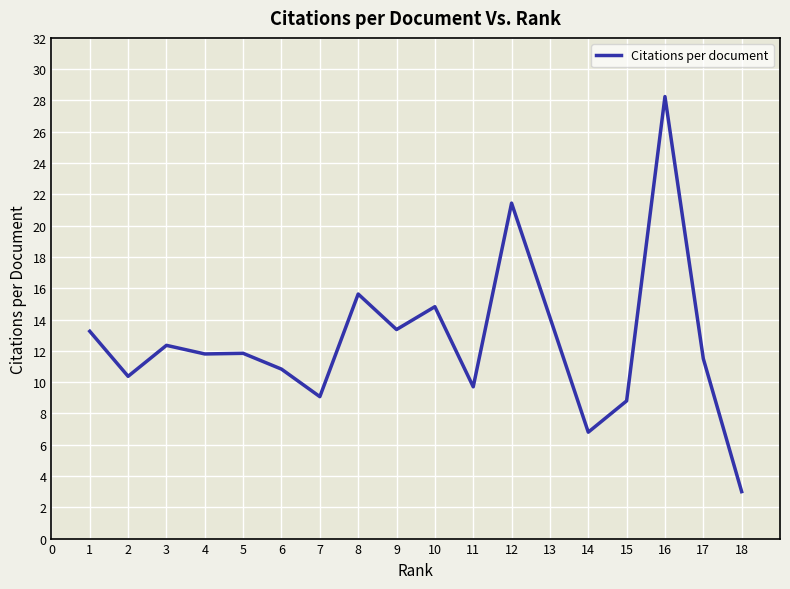

What is the difference between the values at 1 and 7?

4.2